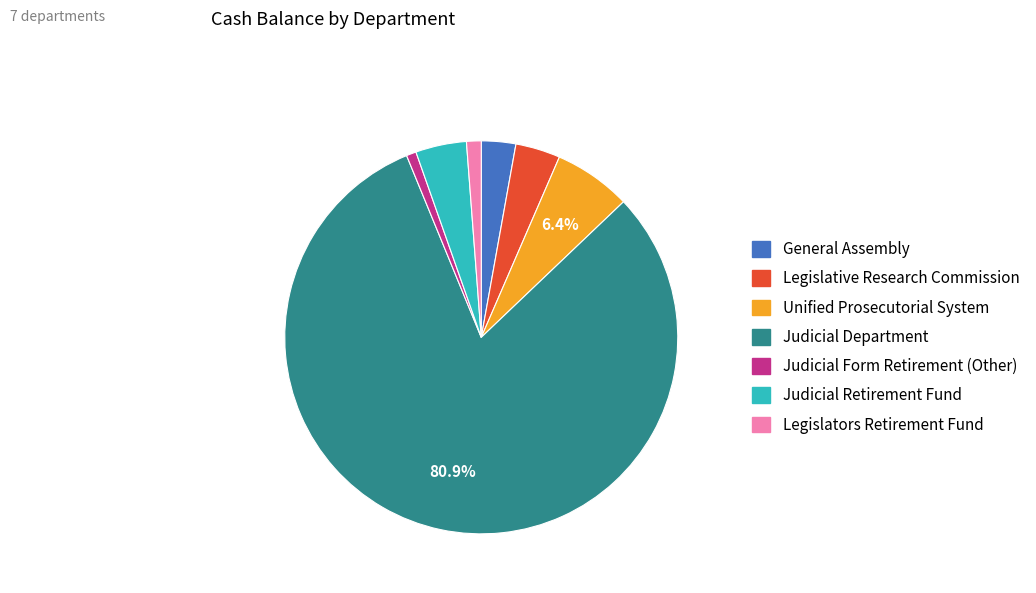

Is there any slice that represents more than half of the pie?

Yes